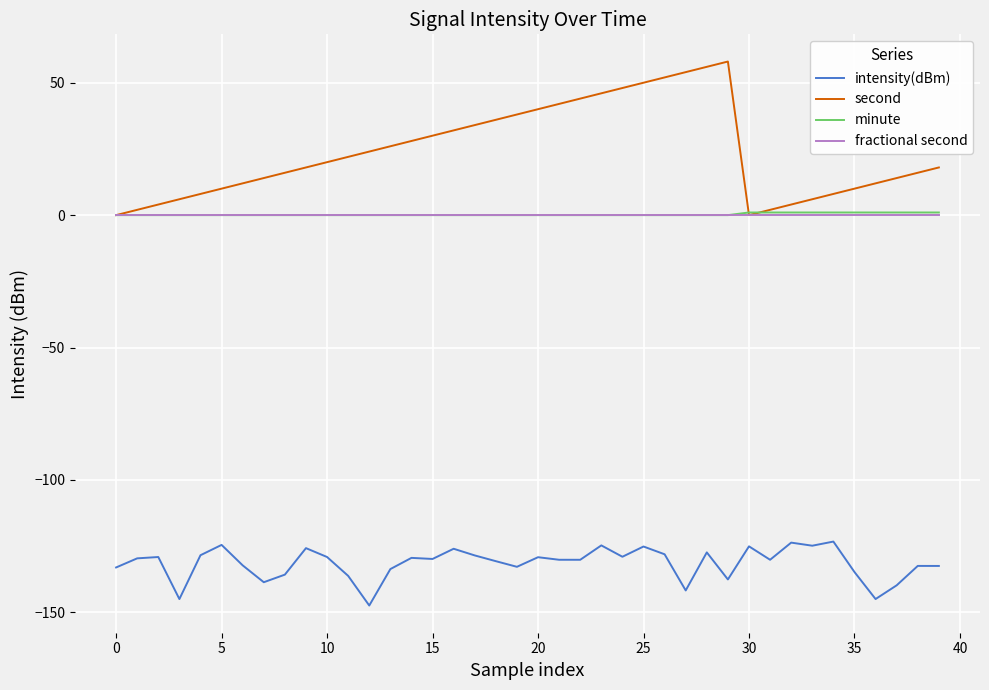

True or false: intensity(dBm) and fractional second intersect in this chart.

False